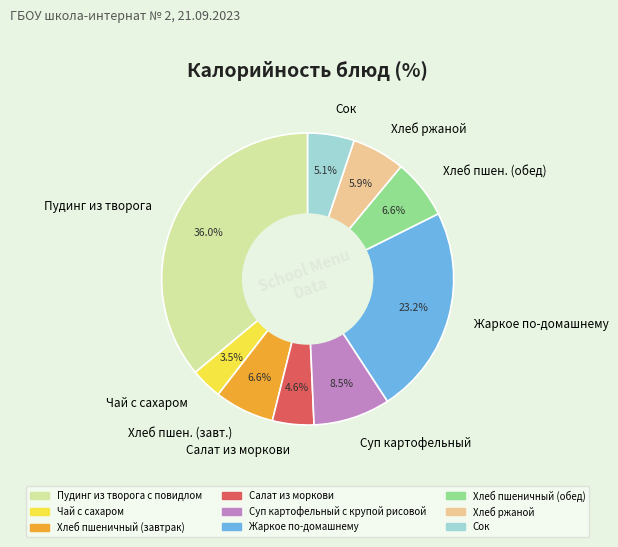

Do Пудинг из творога and Хлеб ржаной together represent more than half of the pie?

No